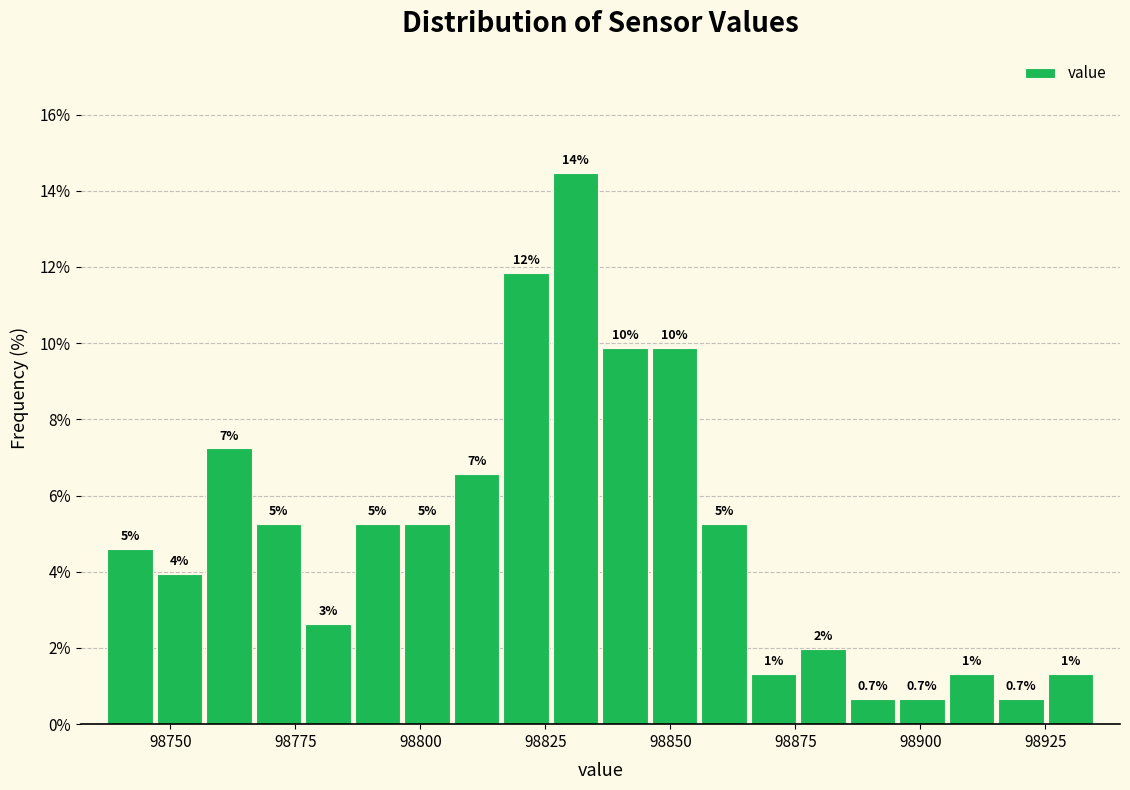

Read against the x-axis, roughly where is the centre of the tallest bar?

98830